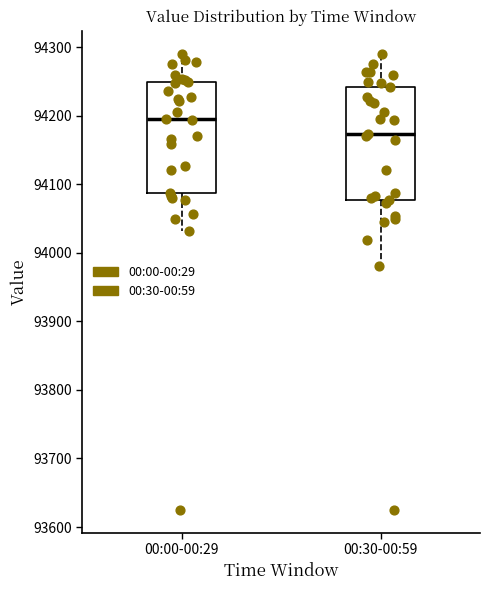

Which box has the highest median line?

00:00-00:29